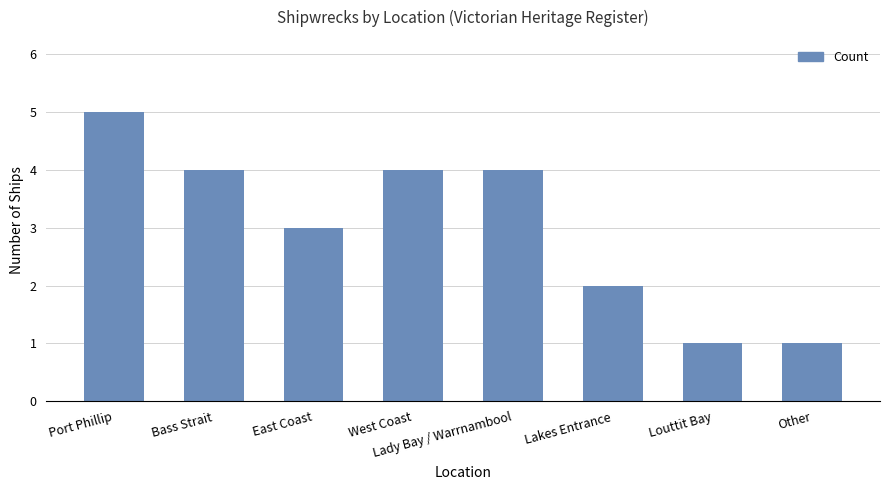

Count the values in the range 2 to 4.

5